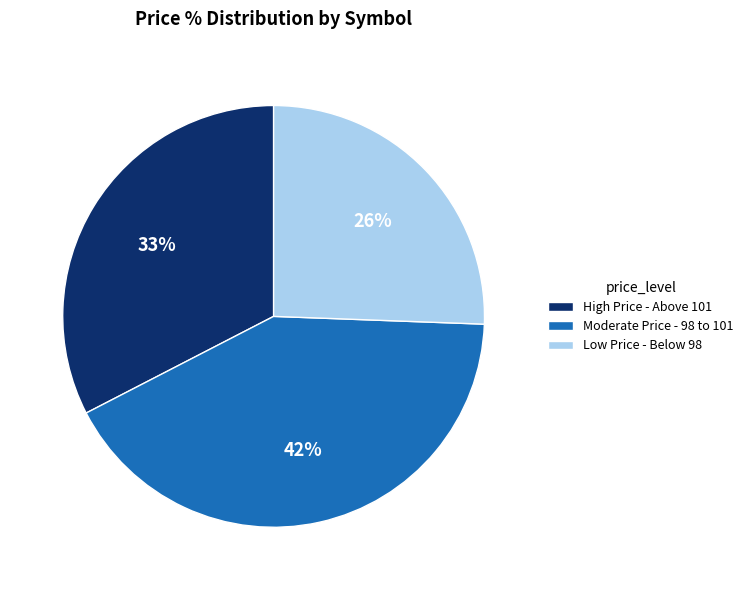

Is there any slice that represents more than half of the pie?

No